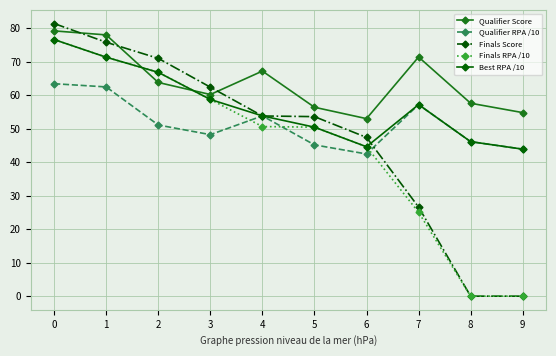

Does the chart display data point markers on the line(s)?

Yes